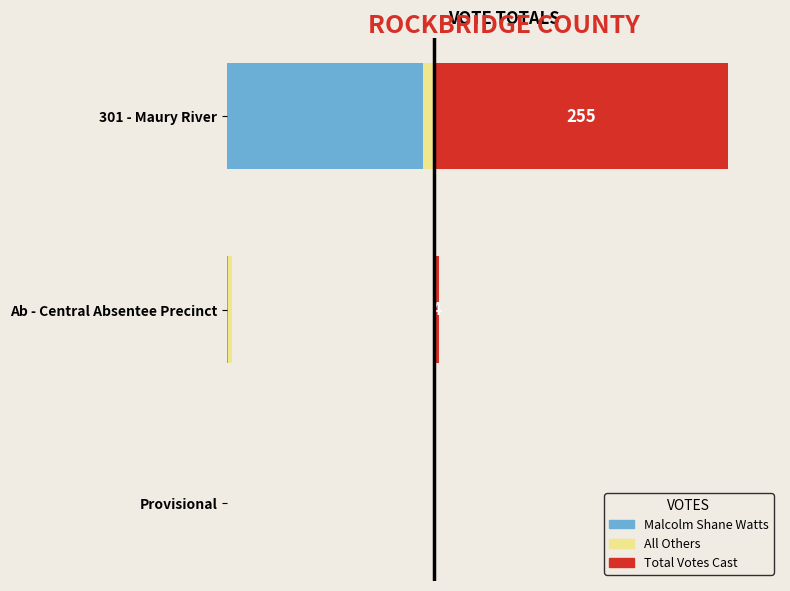

The Malcolm Shane Watts series shows 301 at 301 - Maury River. True or false?

False